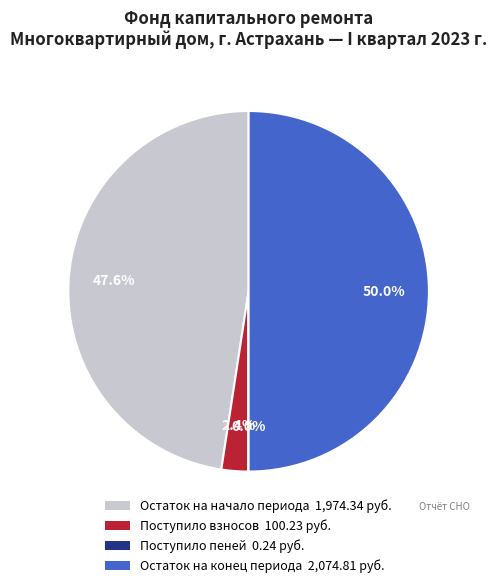

What is the largest slice in the pie chart?

Остаток на конец периода